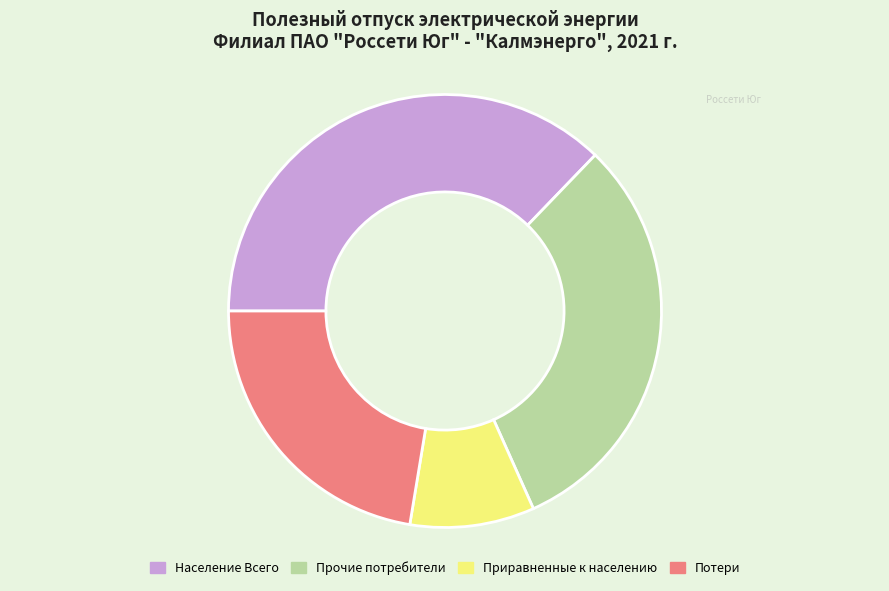

Is the sum of Потери and Прочие потребители greater than half?

Yes